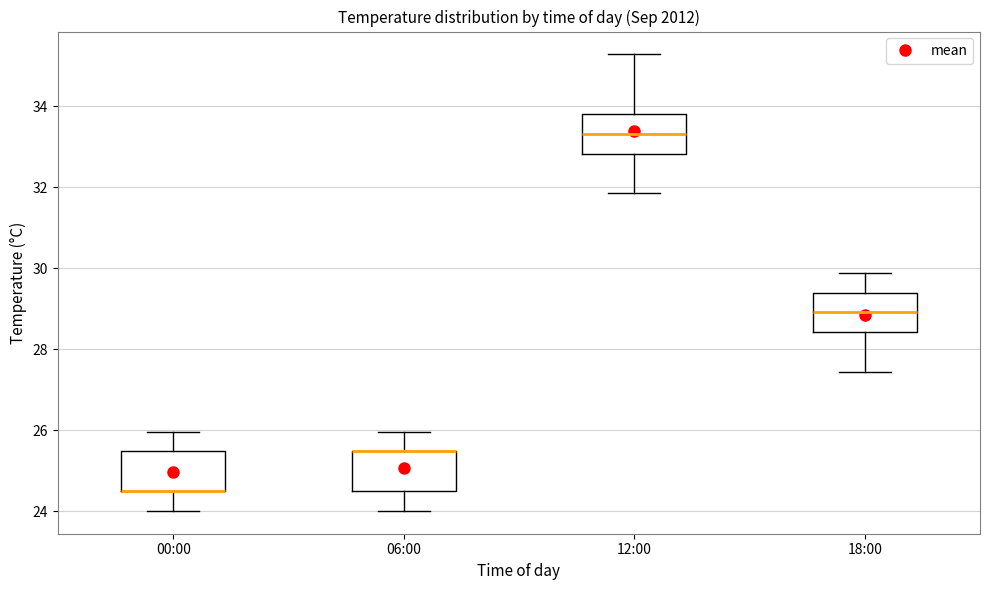

Reading left to right, transcribe this box plot: for each box, give where its median line is, the range the box spans, and where its two whiskers end, as read against the y-axis. The values are not printed on the chart, so give them approximately, as read against the axis.

00:00: median 24.6 (drawn on the box's lower edge), box 24.6 to 25.4, whiskers 24.0 to 26.0
06:00: median 25.4 (drawn on the box's upper edge), box 24.6 to 25.4, whiskers 24.0 to 26.0
12:00: median 33.4, box 32.8 to 33.8, whiskers 31.8 to 35.2
18:00: median 29.0, box 28.4 to 29.4, whiskers 27.4 to 29.8